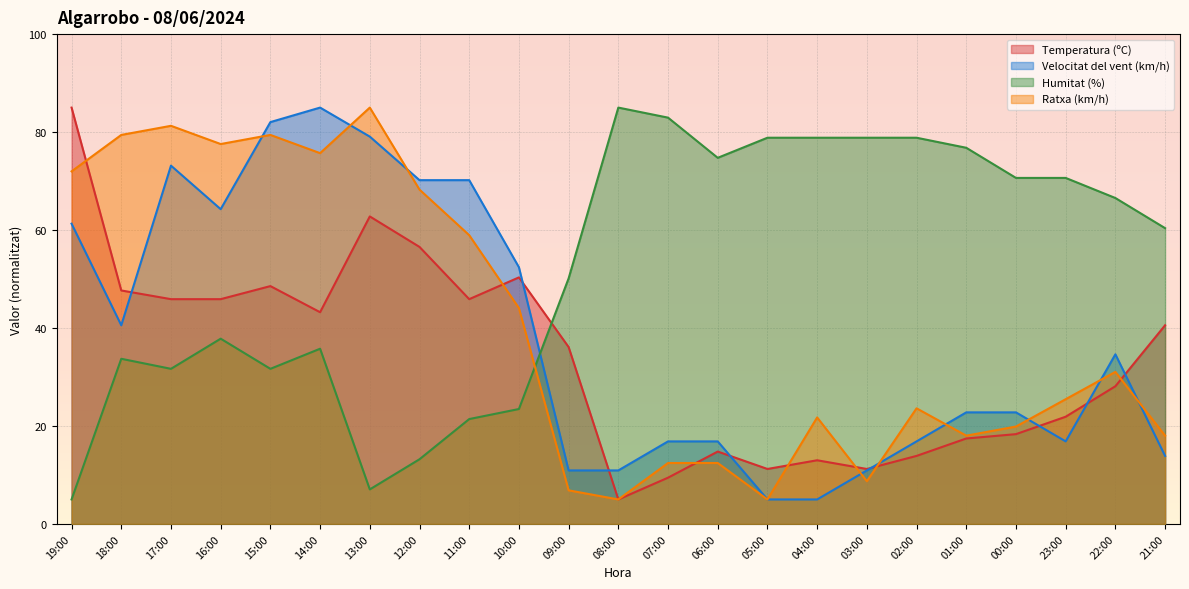

What position from the left is 08:00?

12